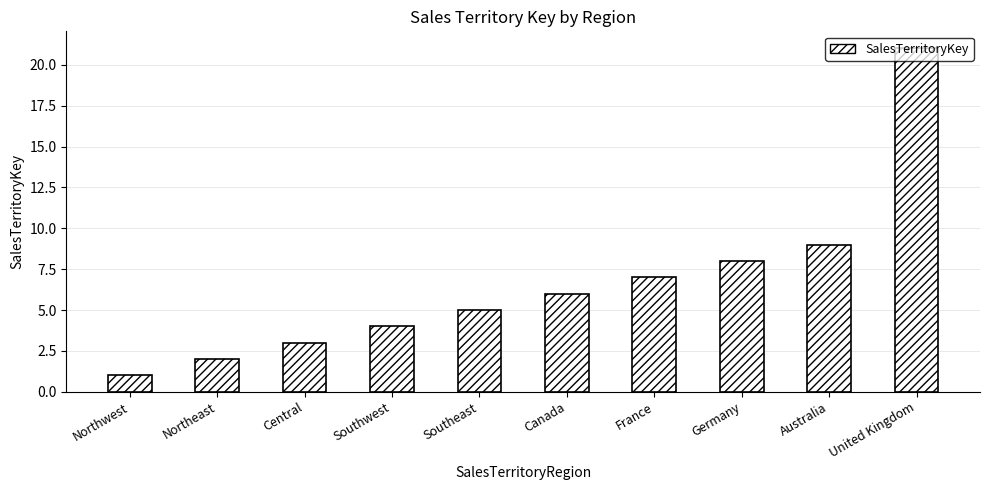

Which category has the highest value across all series?

United Kingdom